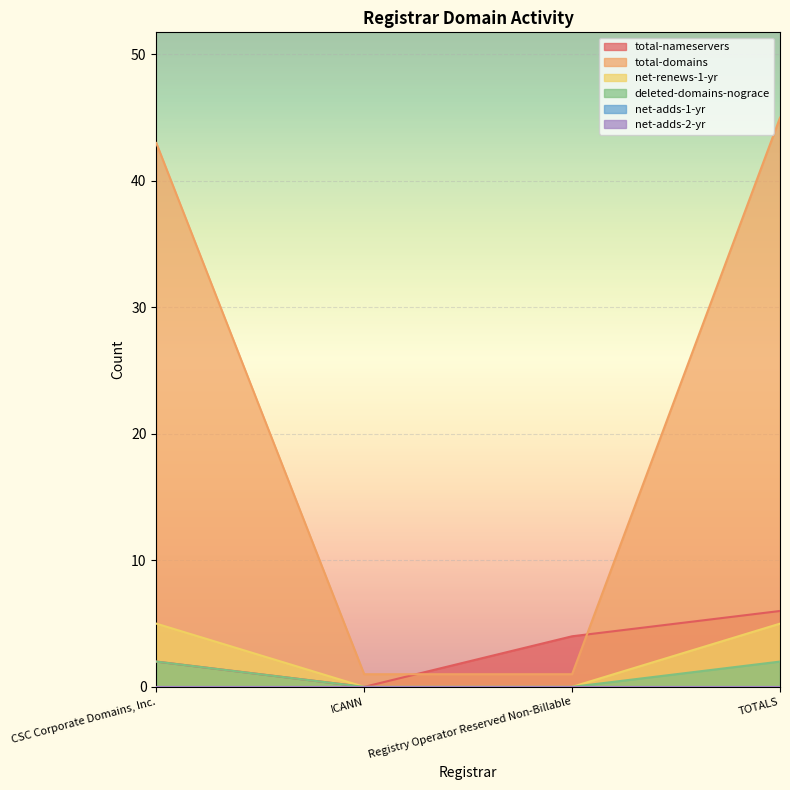

Which series has the largest range (max minus min)?

total-domains